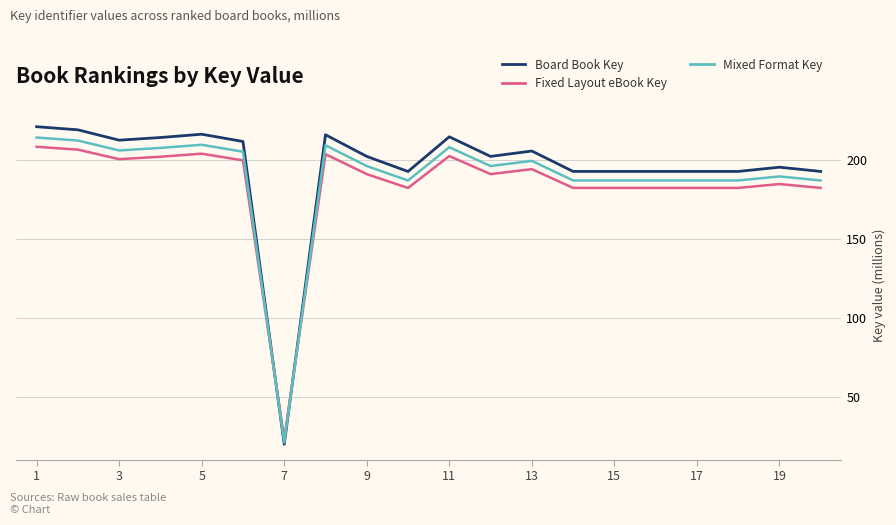

What is the difference between the maximum and minimum values in the Mixed Format Key series?

192.7